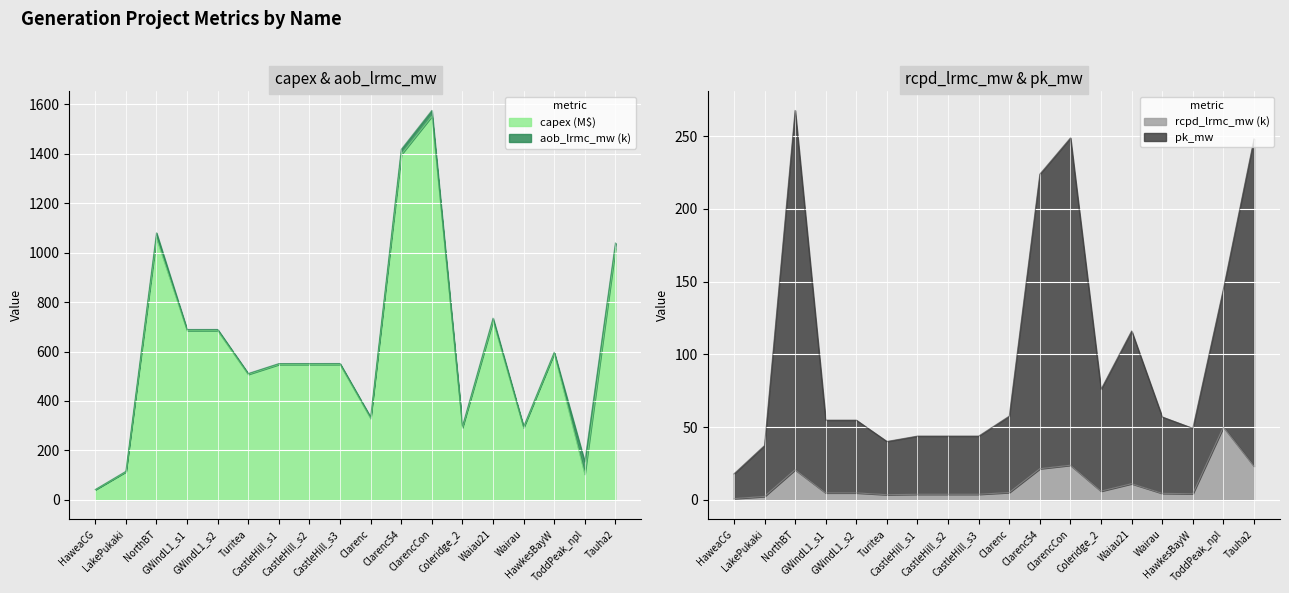

Which has a higher value, Waiau21 or Clarenc54?

Clarenc54